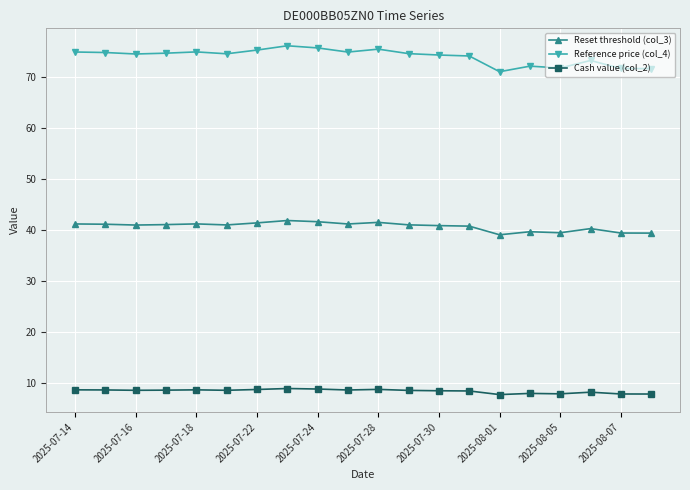

True or false: Cash value (col_2) has more than 1 points higher than both neighbors.

True